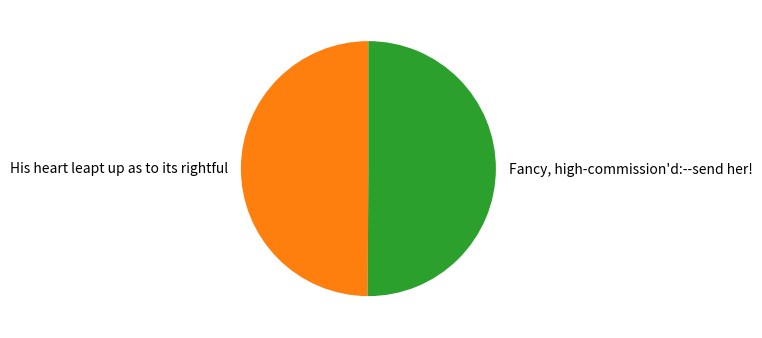

How many segments does this pie chart have?

2